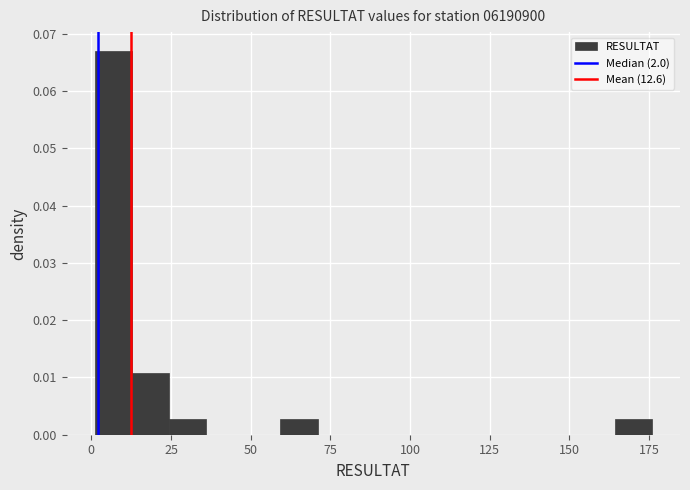

Read against the x-axis, roughly where is the centre of the tallest bar?

5